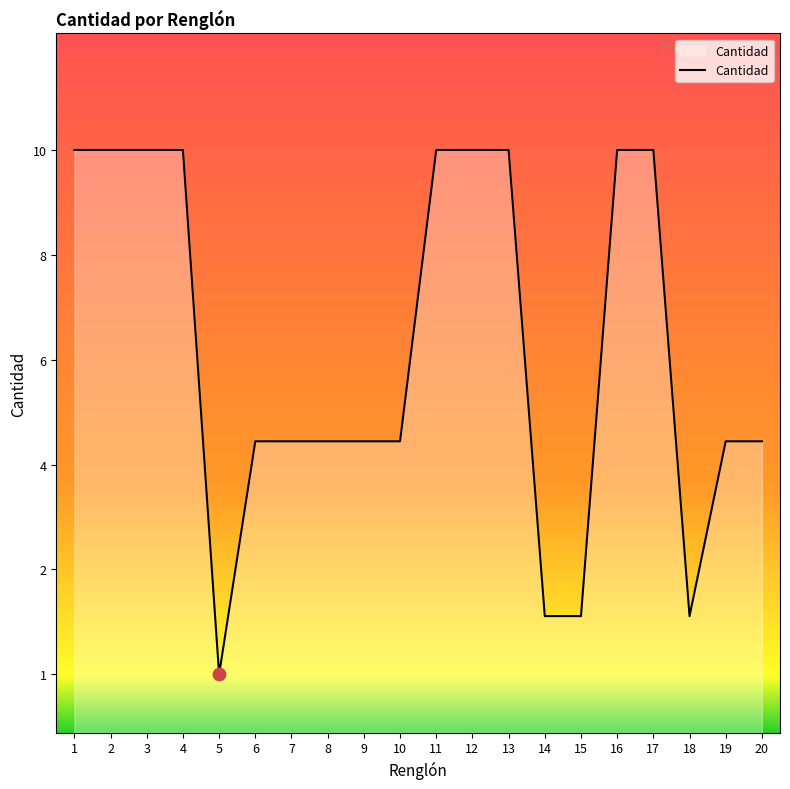

Approximately how many times larger is the value at 16 compared to 15?

5.0